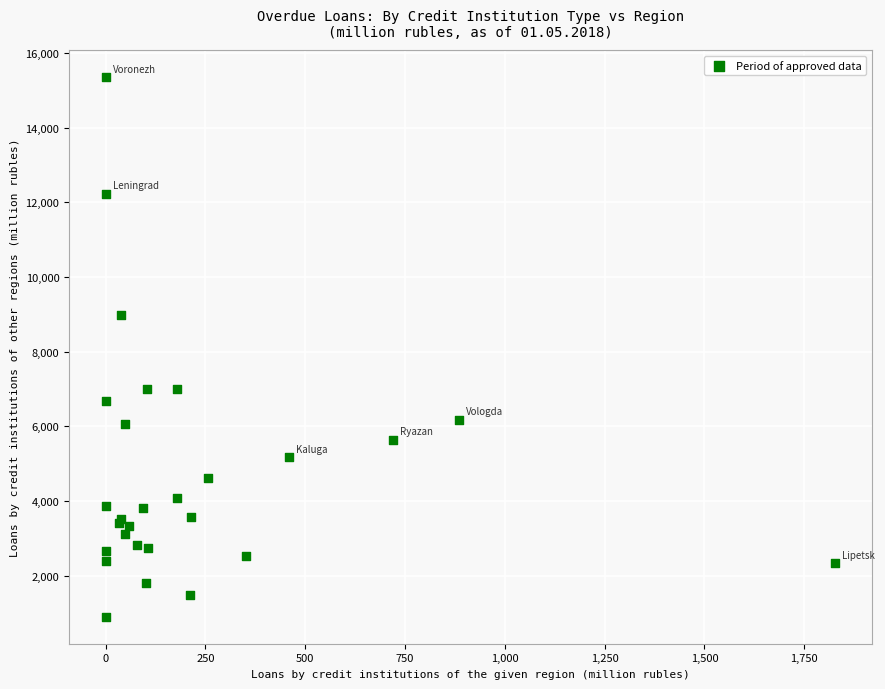

What Y value in the scatter plot is closest to 8125?

8973